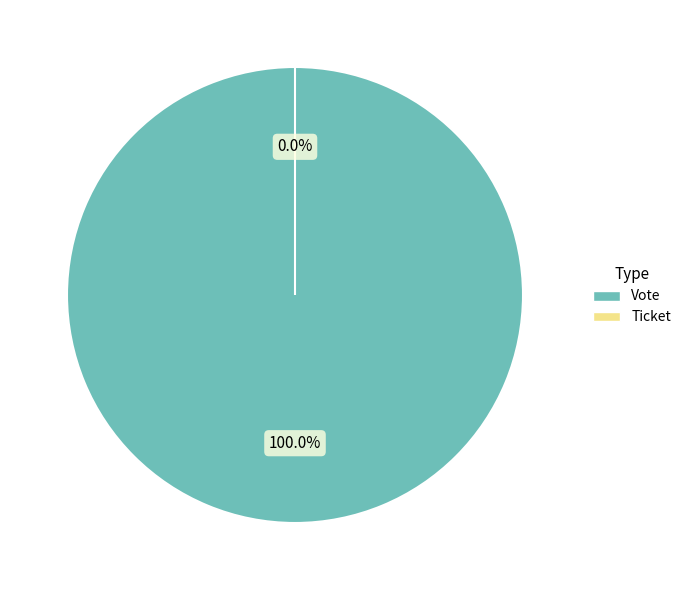

Is there any slice that represents more than half of the pie?

Yes